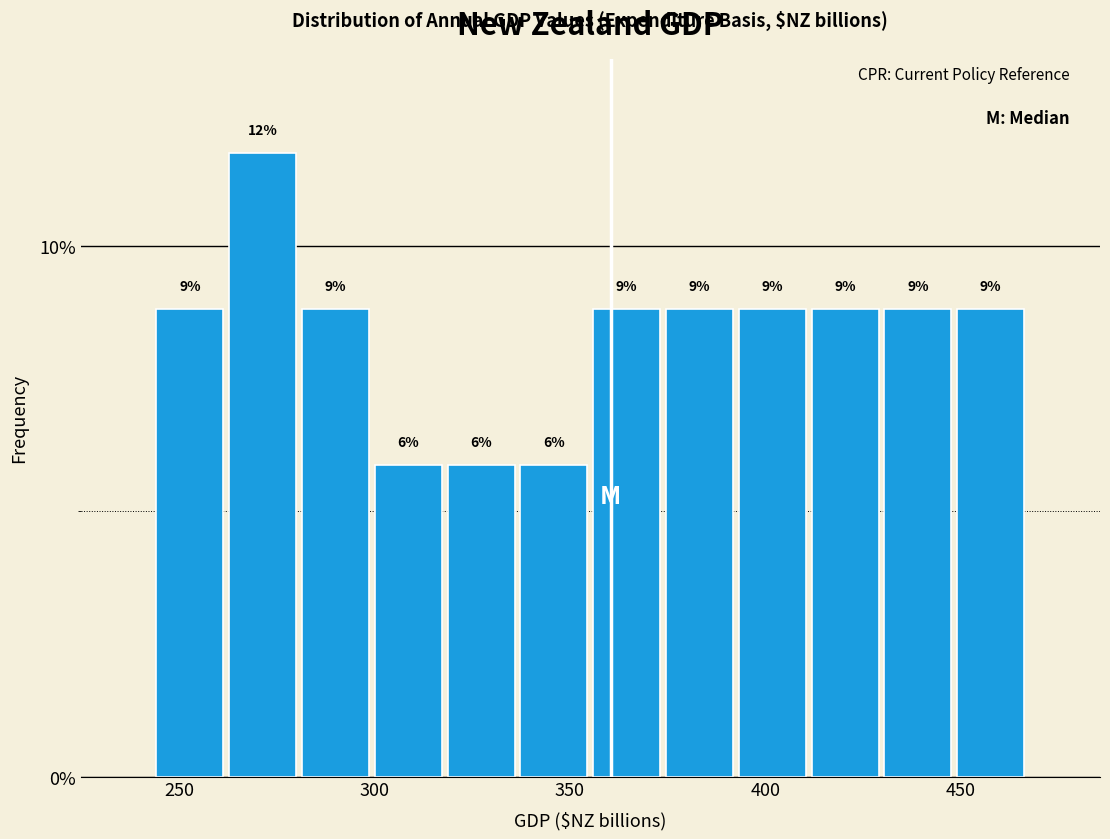

Read against the x-axis, roughly where is the centre of the tallest bar?

270